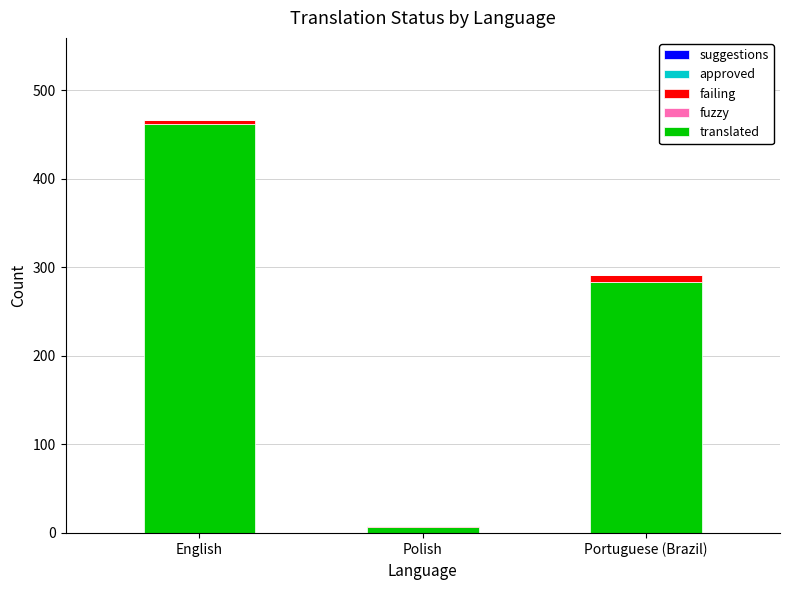

Which category has the highest value in the translated series?

English